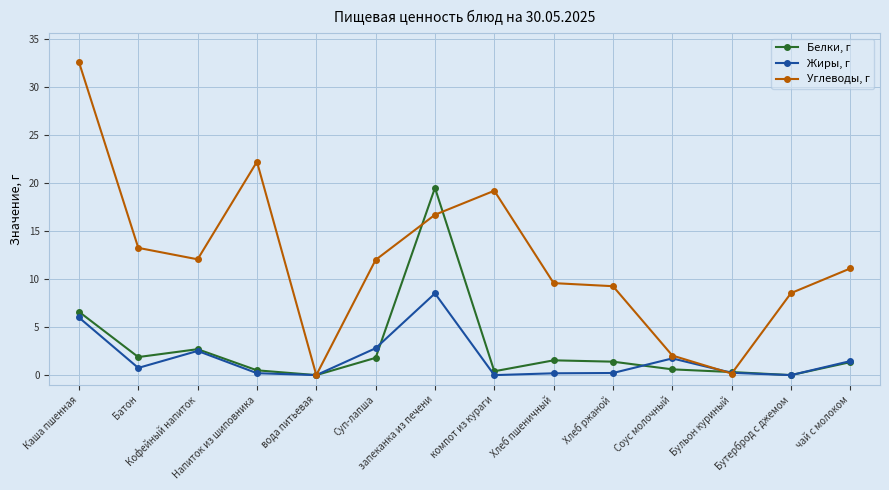

How many data points in Углеводы, г are less than 12?

7